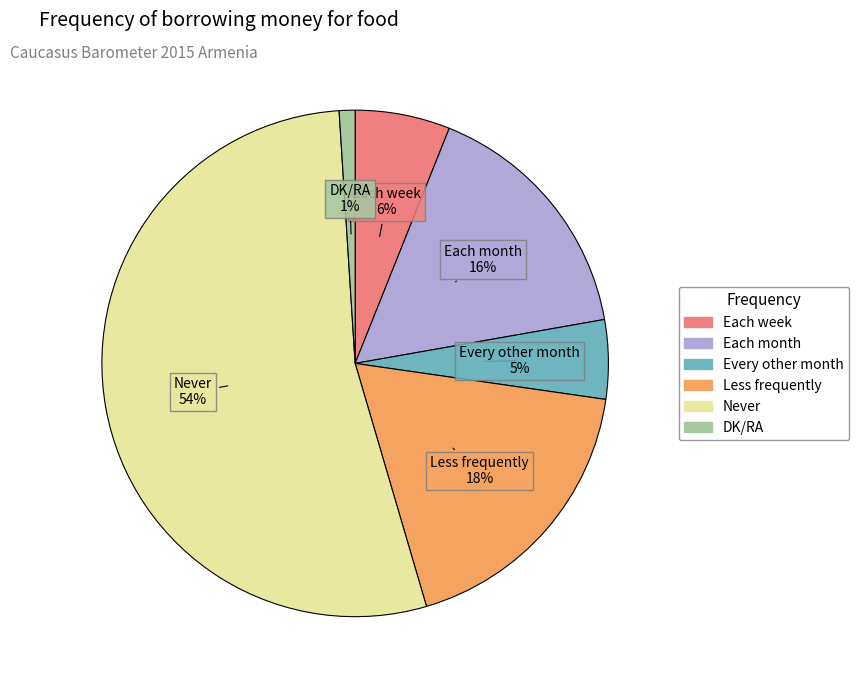

Between Each month and Never, which is larger?

Never